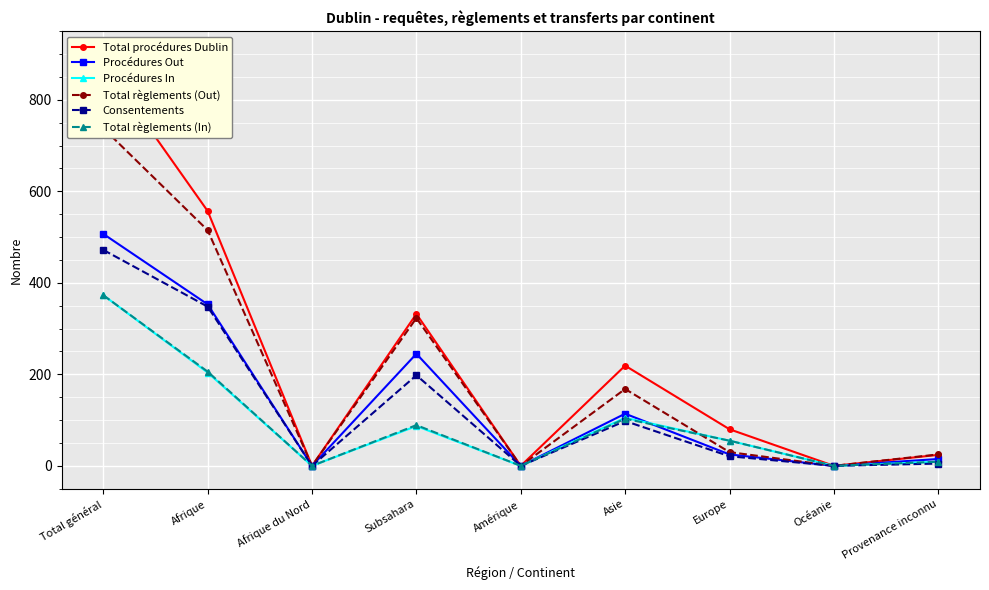

Rank the series at Afrique du Nord from lowest to highest value.

Total procédures Dublin, Procédures Out, Procédures In, Total règlements (Out), Consentements, Total règlements (In)